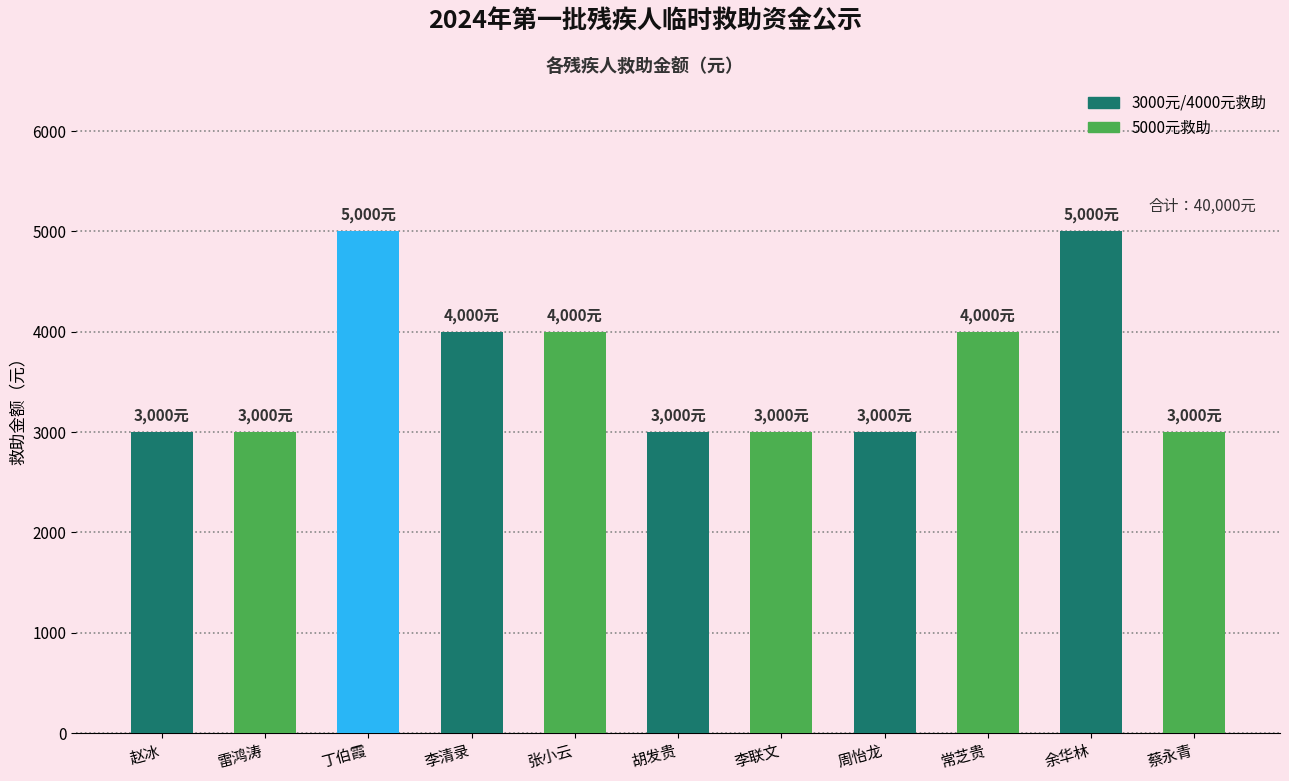

Is it true that the value at 胡发贵 is 1585?

False